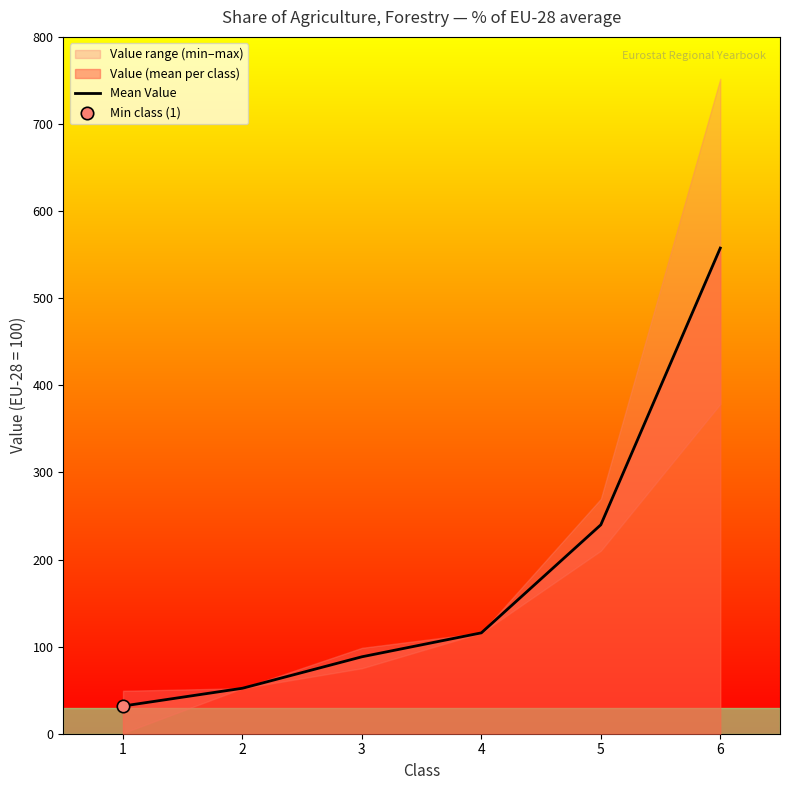

What is the ratio of the value at 2 to the value at 4?

0.5